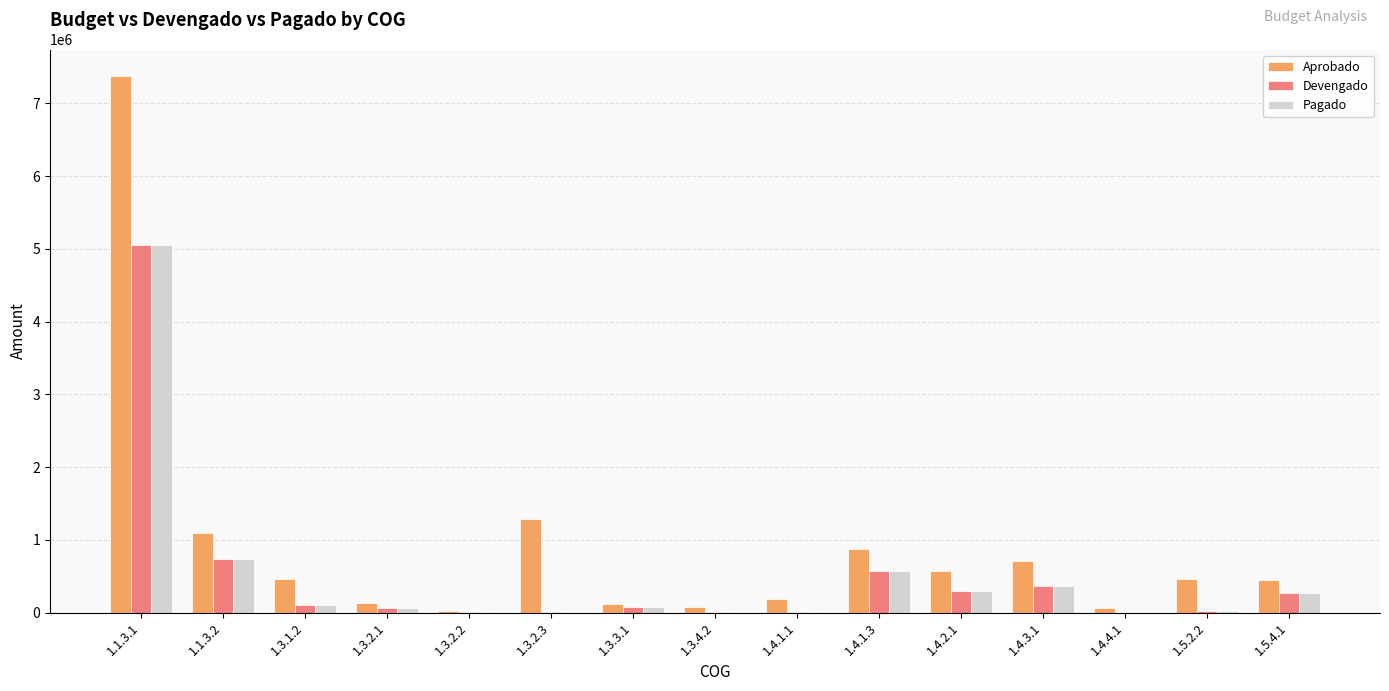

At which category is the sum across all series the highest?

1.1.3.1